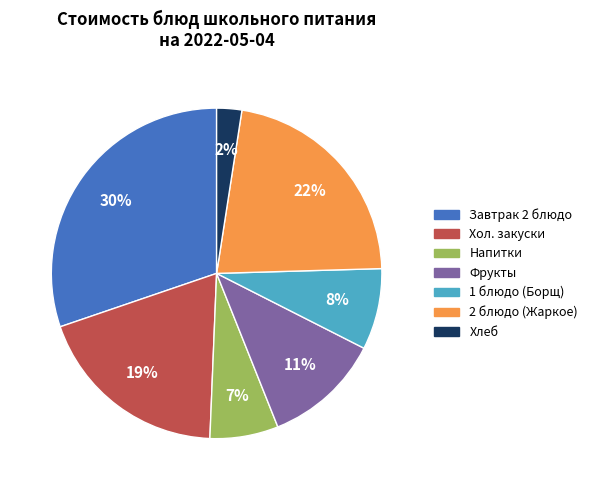

To the nearest percent, what is the difference between the largest and smallest slice percentages?

28%